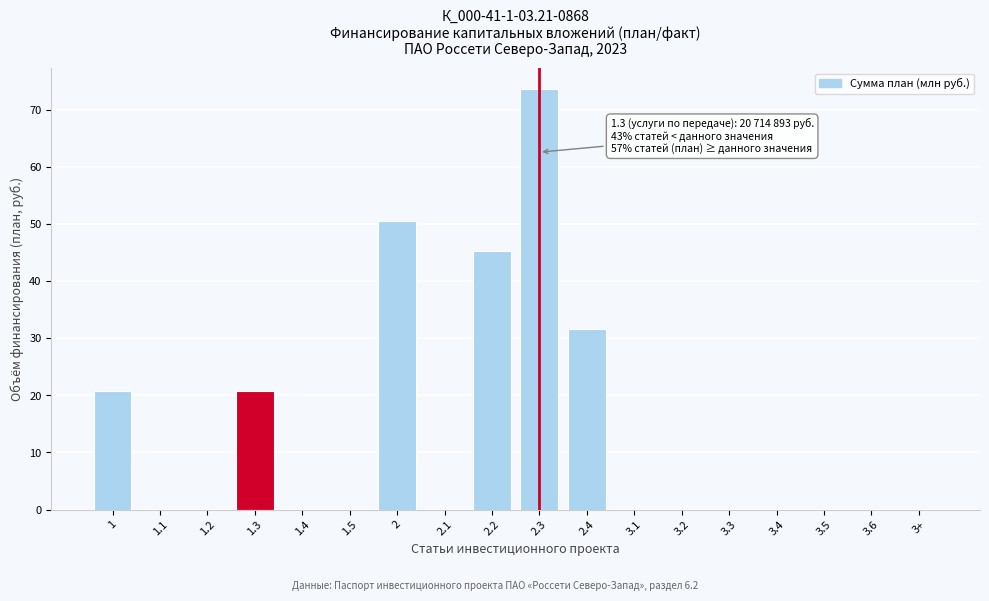

Reading left to right, transcribe all the data shown in this chart.

1=20.7	1.1=0.0	1.2=0.0	1.3=20.7	1.4=0.0	1.5=0.0	2=50.6	2.1=0.0	2.2=45.3	2.3=73.7	2.4=31.6	3.1=0.0	3.2=0.0	3.3=0.0	3.4=0.0	3.5=0.0	3.6=0.0	3+=0.0